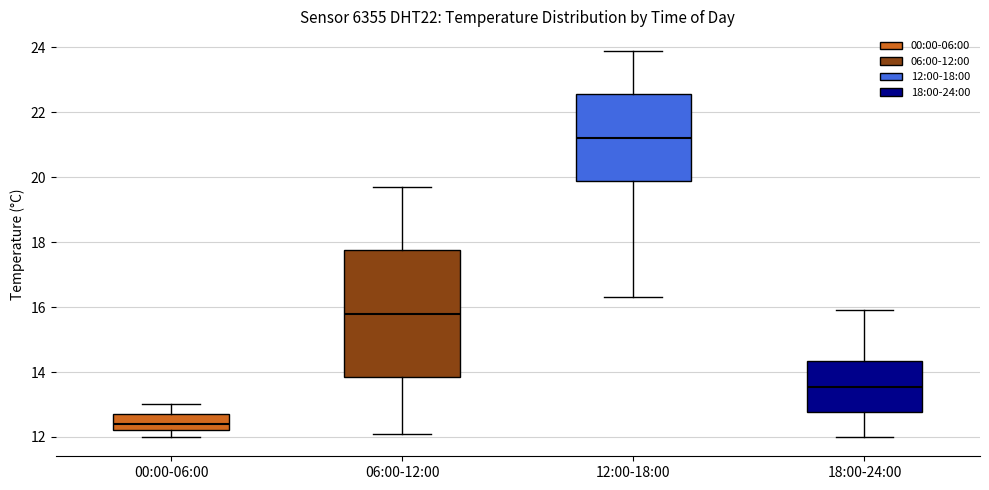

Where does the median line of the box for 12:00-18:00 sit on the y-axis? The values are not printed on the chart, so give them approximately, as read against the axis.

21.2